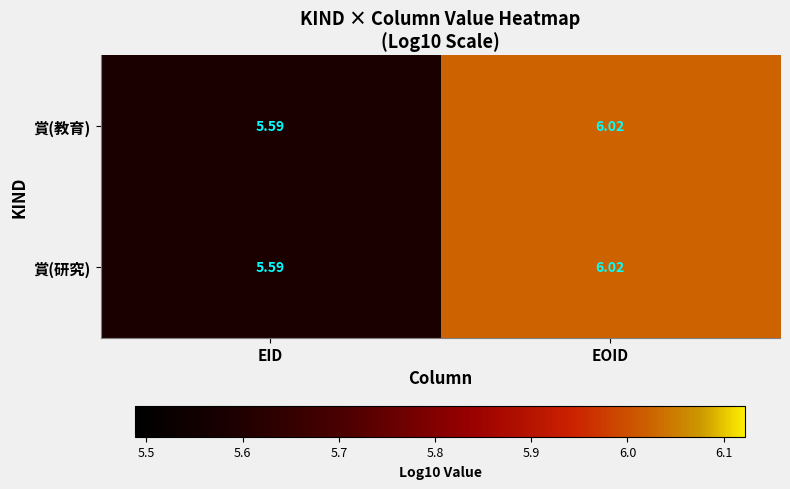

Rank the categories by 賞(研究) value from highest to lowest.

EOID, EID